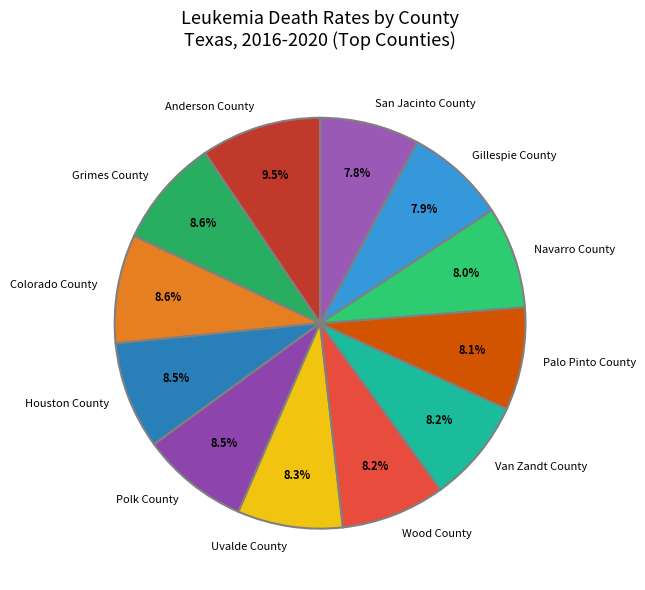

Do Wood County and Colorado County together represent more than half of the pie?

No